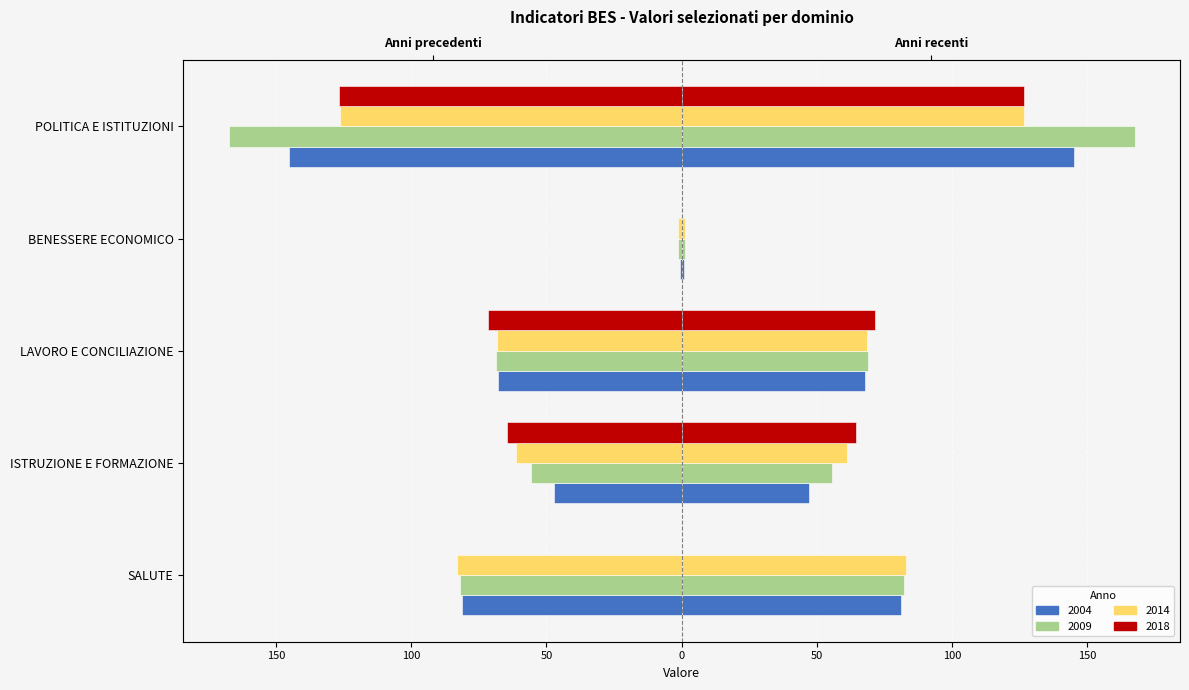

Between ISTRUZIONE E FORMAZIONE and BENESSERE ECONOMICO, which series saw the biggest shift?

2018